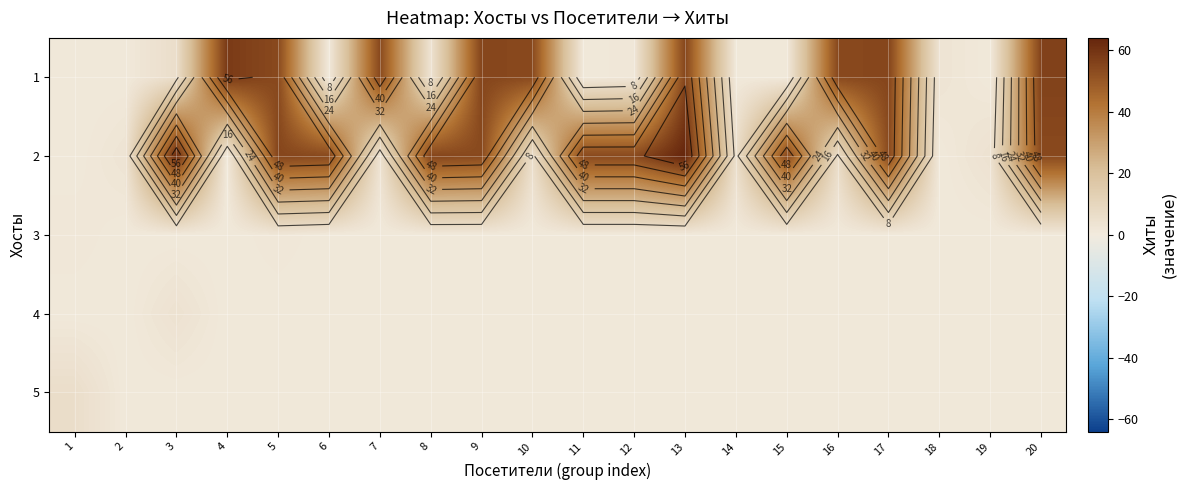

Which series has the largest total across all categories?

2